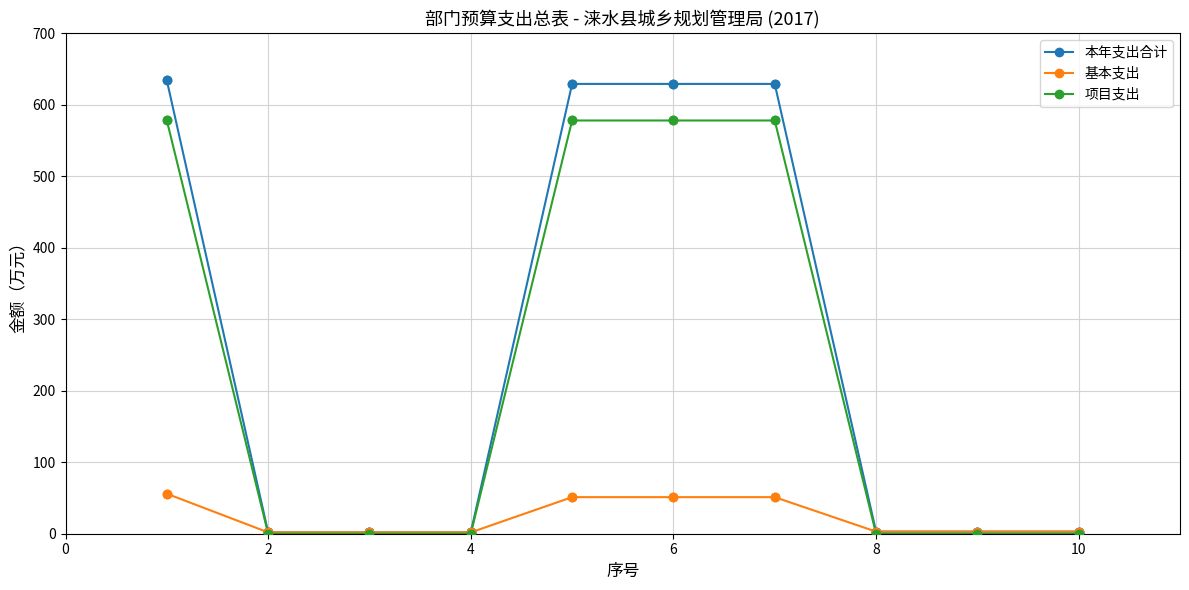

What are all the series names shown in the legend?

本年支出合计, 基本支出, 项目支出